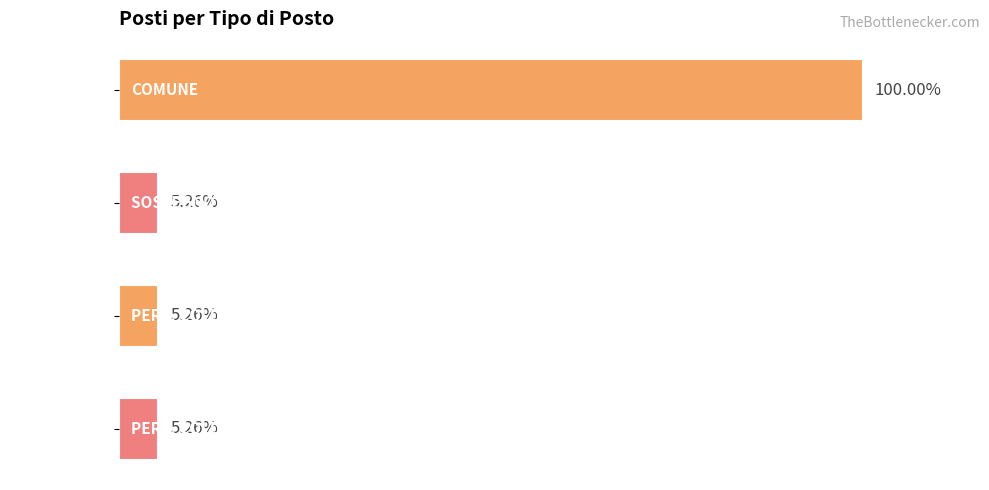

Does the chart contain any negative values?

No